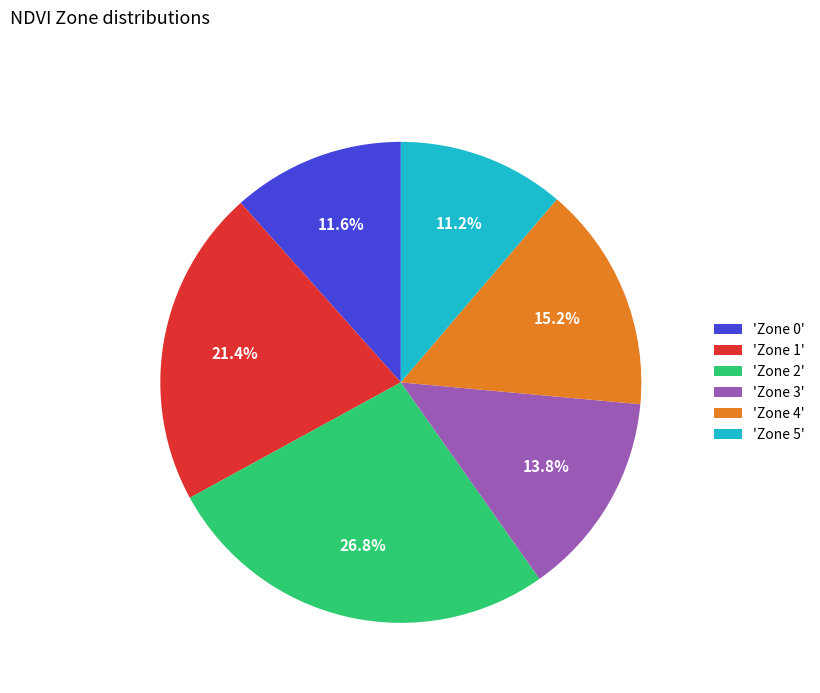

Combined, what portion of the pie is 'Zone 4' and 'Zone 3'?

29.0%